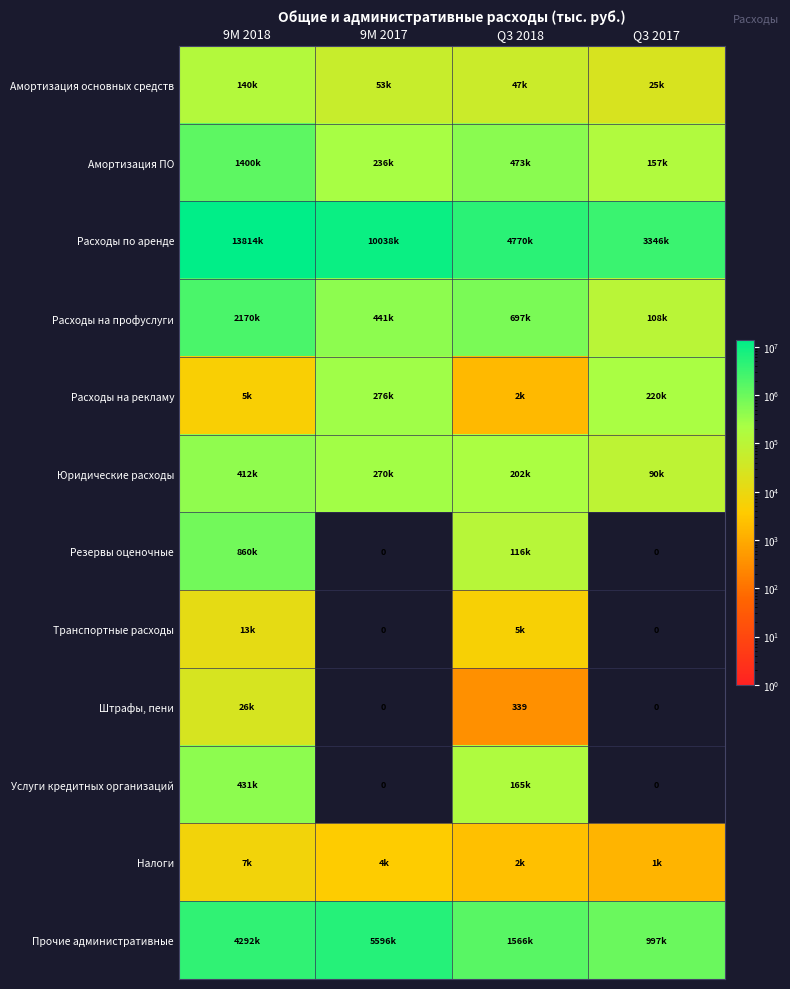

Which series has the largest total across all categories?

Расходы по аренде